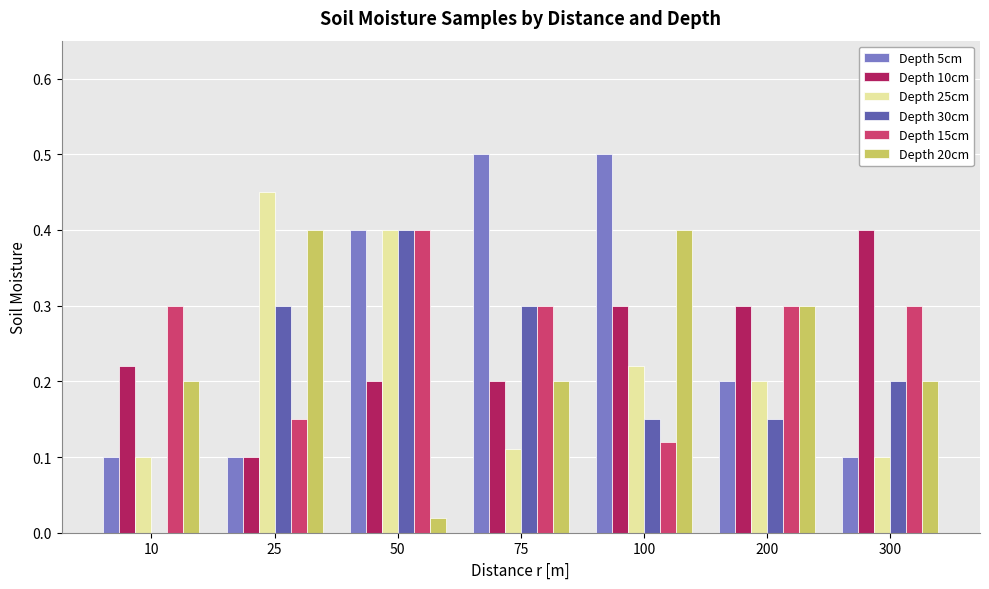

What is the total value across all series at 10?

0.9